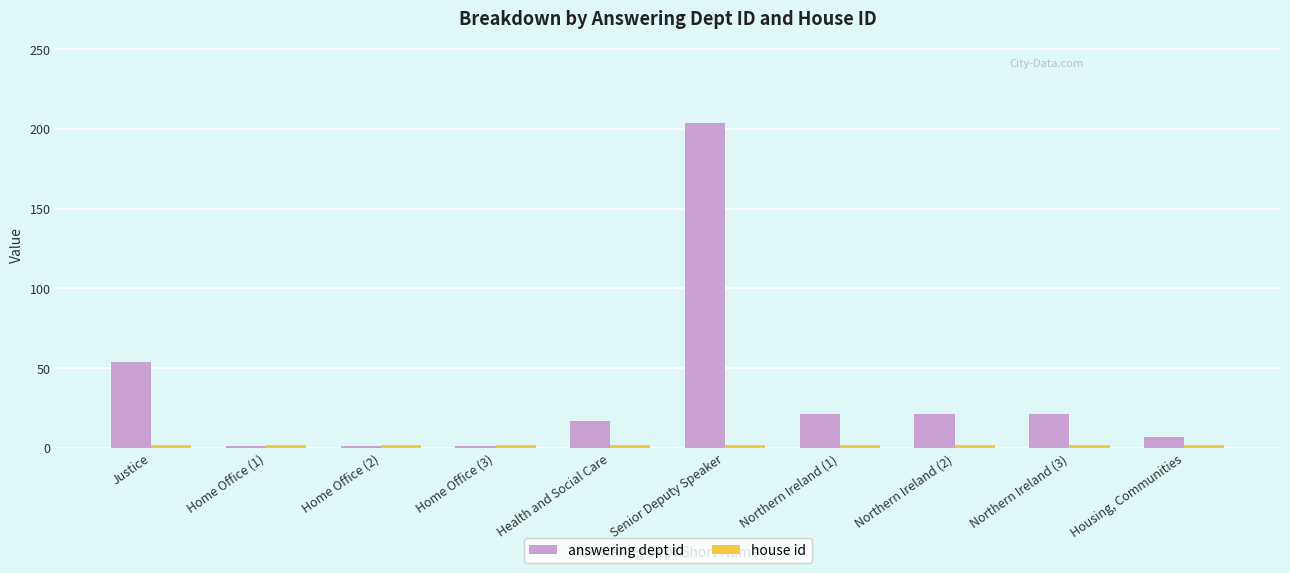

What is the maximum value for answering dept id?

204